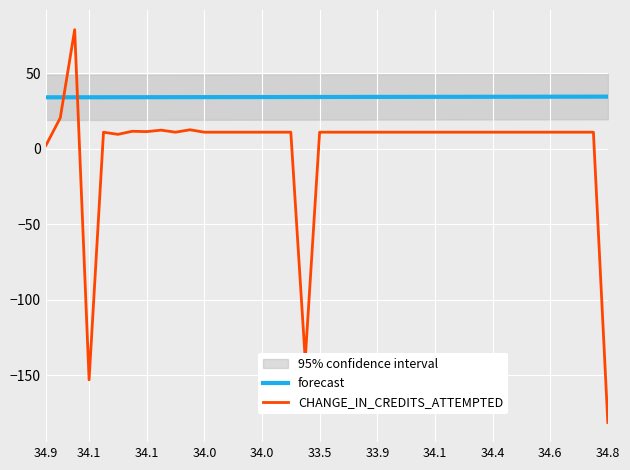

At which label is forecast closest to 34?

33.5